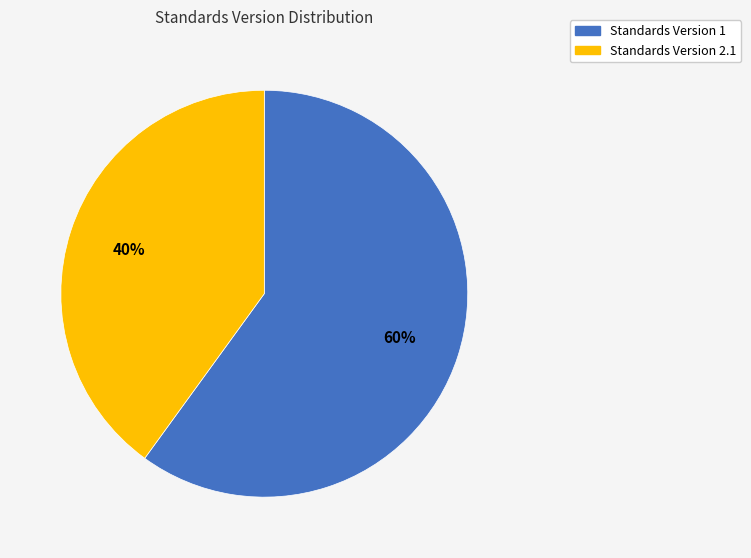

Is there a majority slice in this chart?

Yes